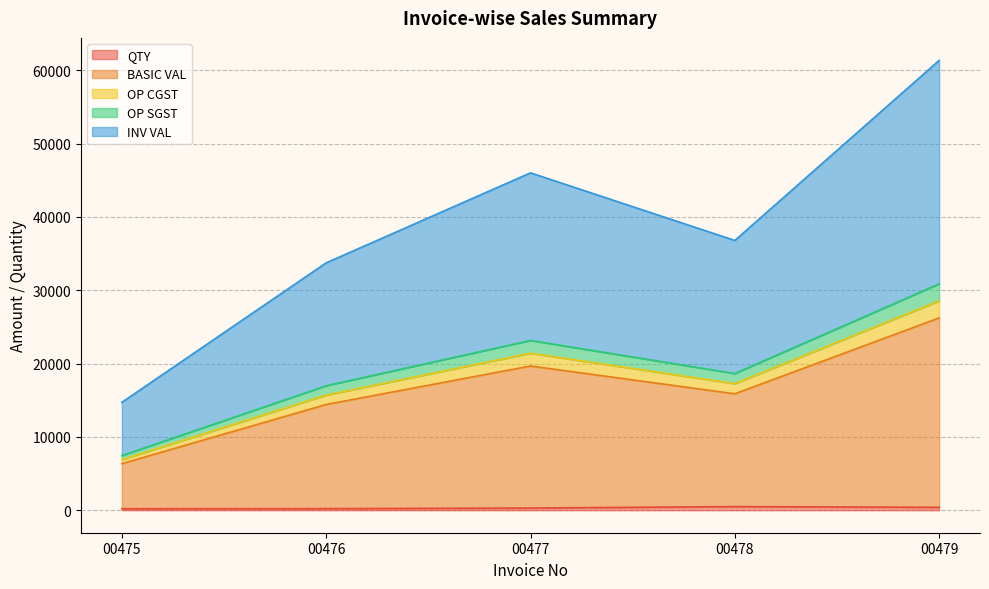

At which category is the sum across all series the highest?

00479